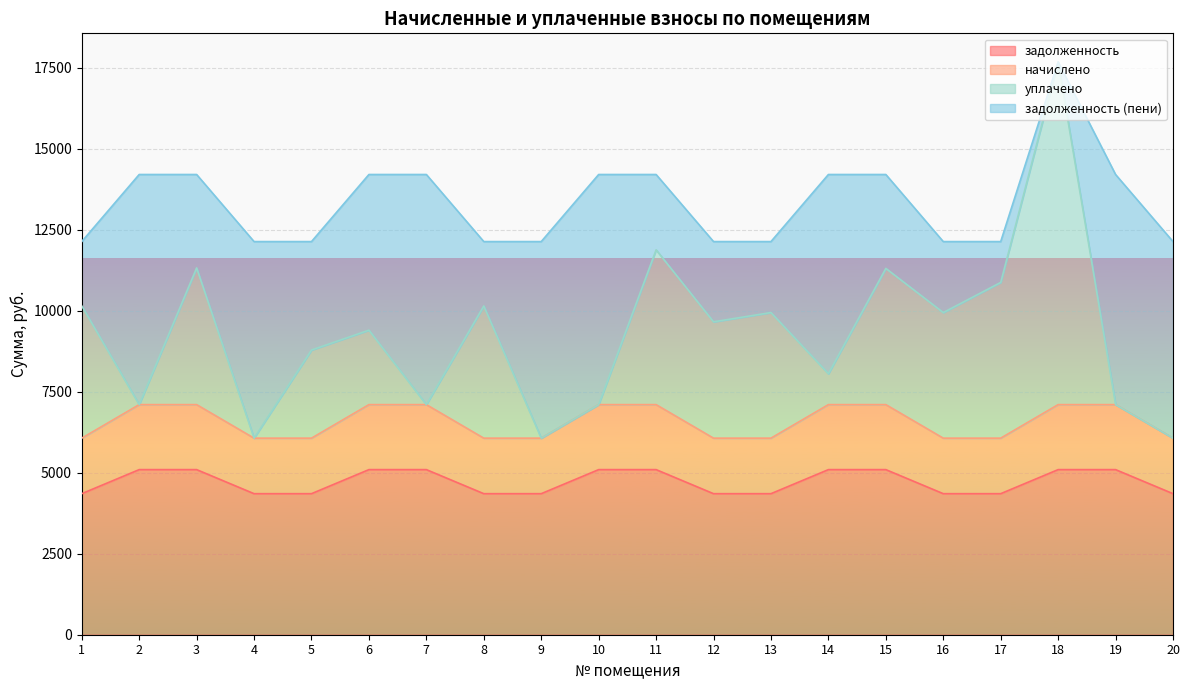

What is the difference between the maximum and minimum values in the задолженность series?

743.0